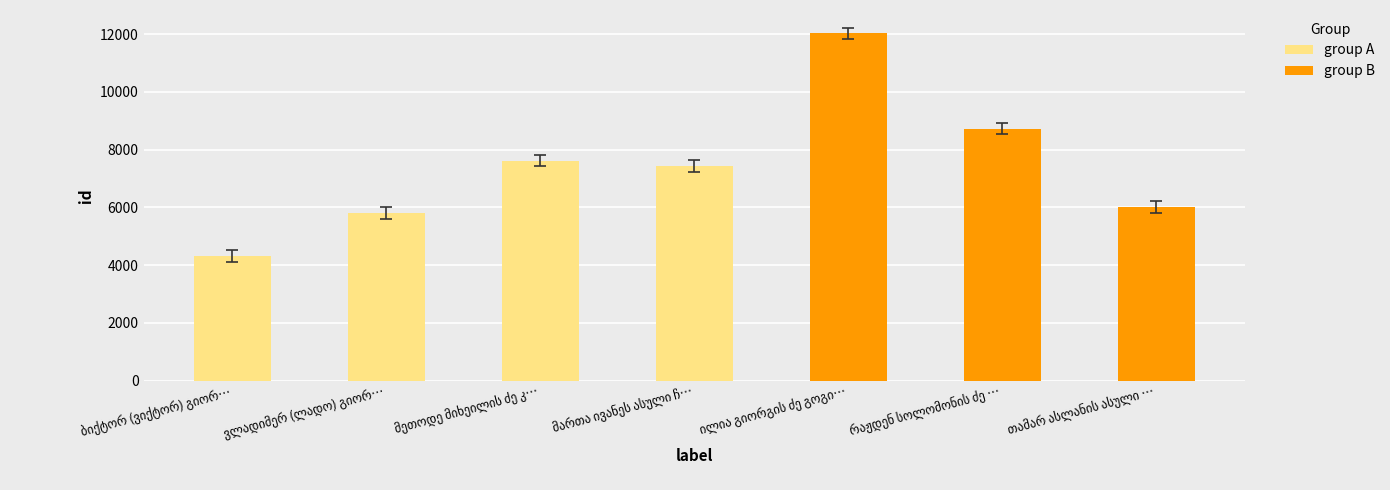

Reading left to right, what are all the values shown in this chart?

4320	5809	7617	7437	12025	8727	6007